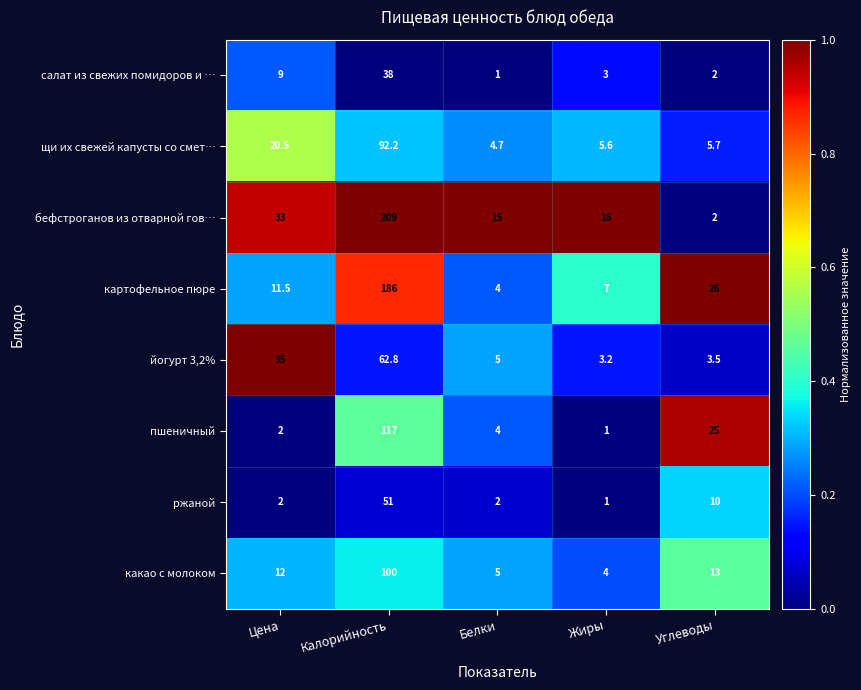

Which series has the largest range (max minus min)?

бефстроганов из отварной гов…